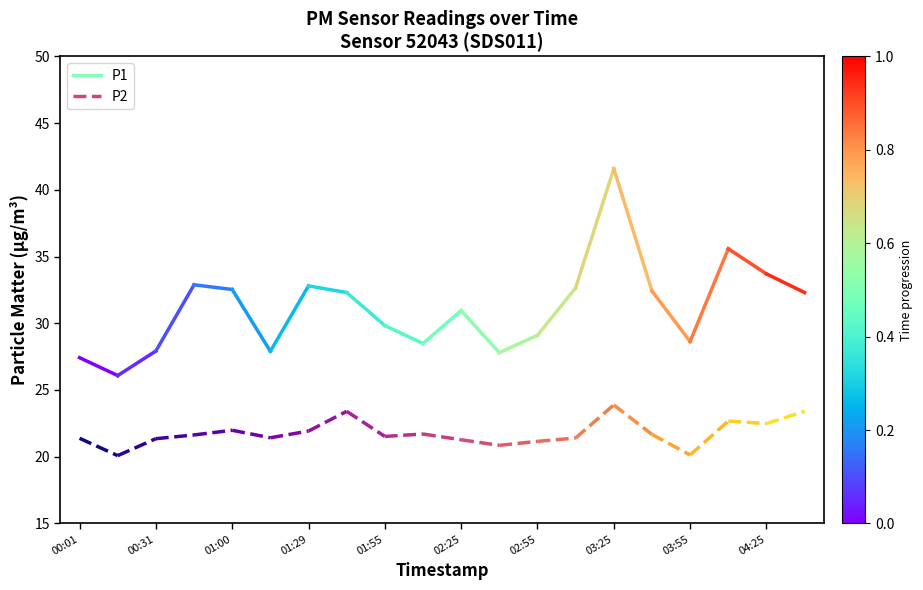

What is the difference between the highest and lowest values at 00:01?

6.0